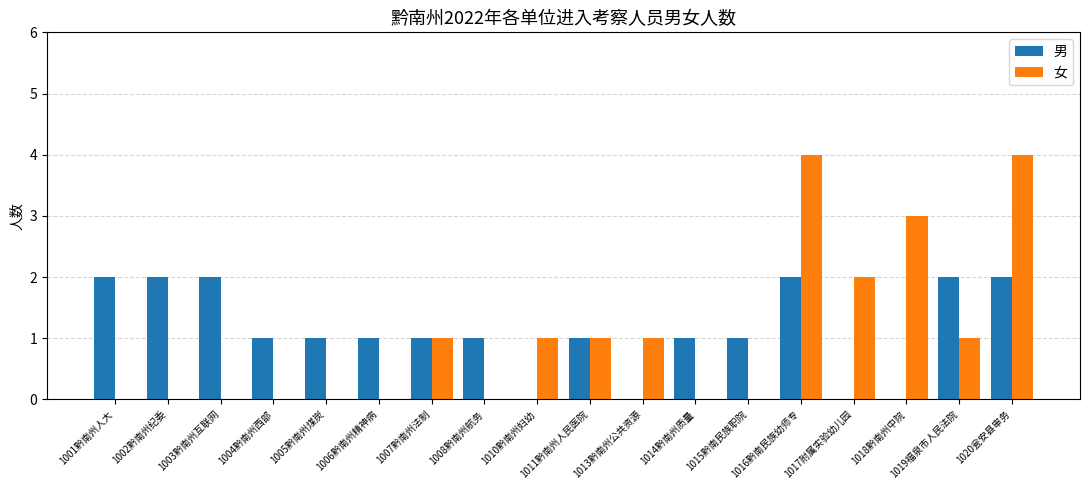

True or false: 男 has a value of 2 at 1015黔南民族职院.

False